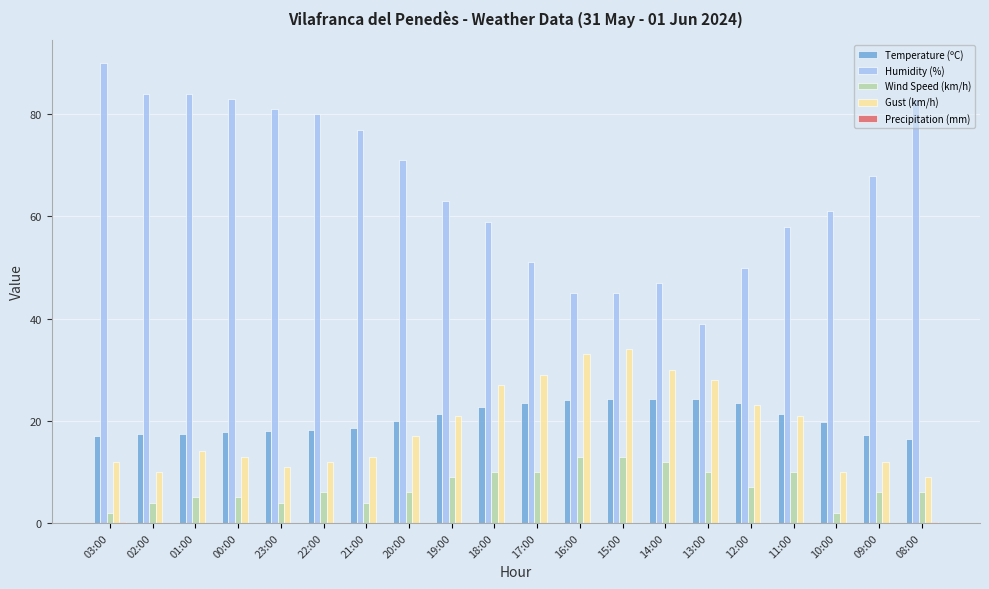

Which label corresponds to the largest value in the chart?

03:00